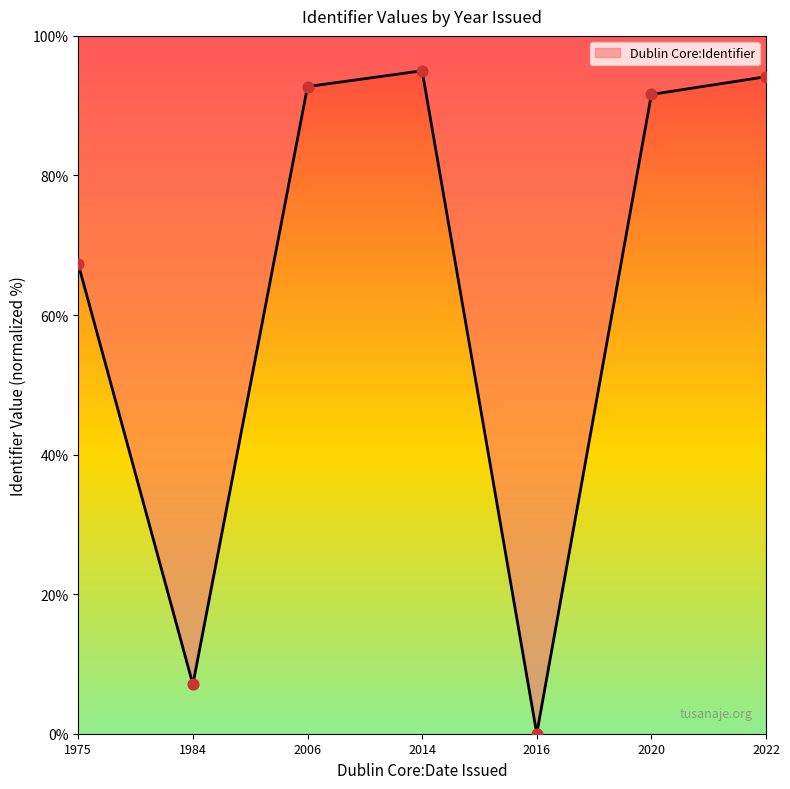

What is the change in value from 2006 to 2016?

-92.7